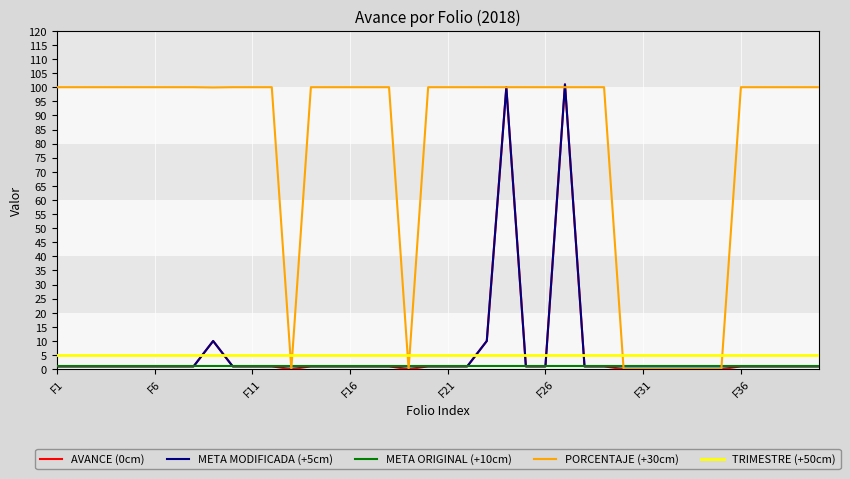

Which series ends up on top after the final intersection of AVANCE (0cm) and TRIMESTRE (+50cm)?

TRIMESTRE (+50cm)